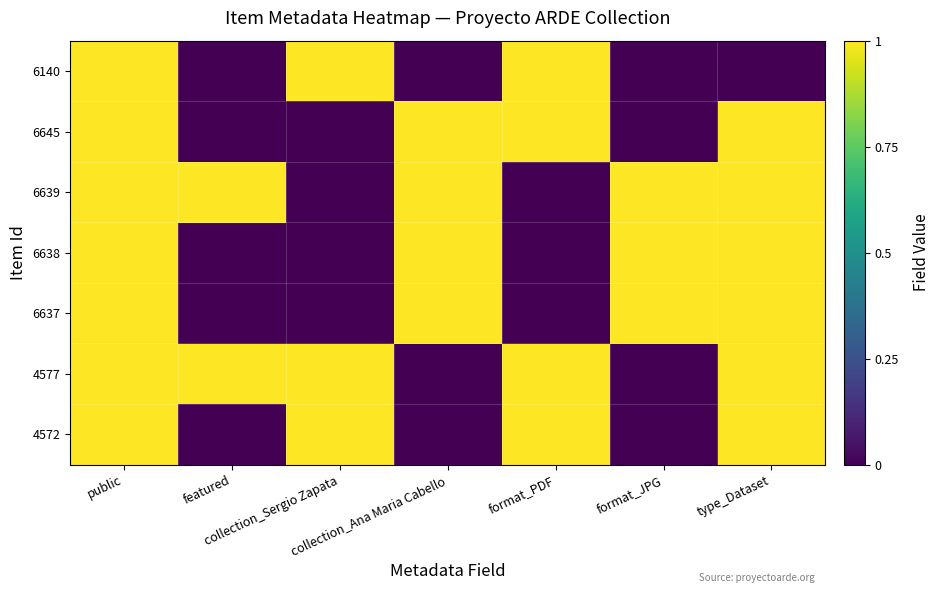

Rank the series at format_JPG from lowest to highest value.

6140, 6645, 4577, 4572, 6639, 6638, 6637